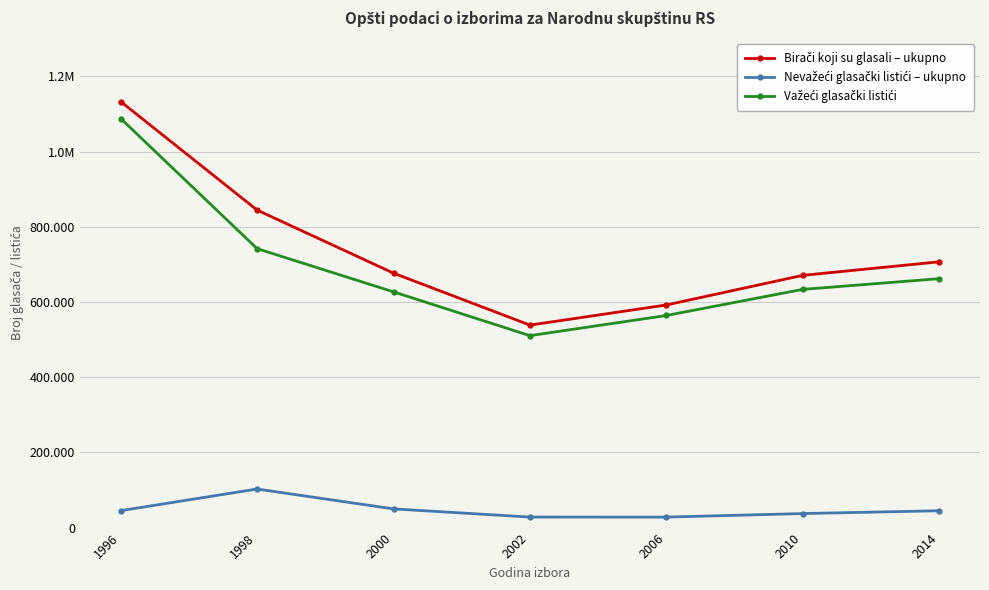

Which series has the largest total across all categories?

Birači koji su glasali – ukupno